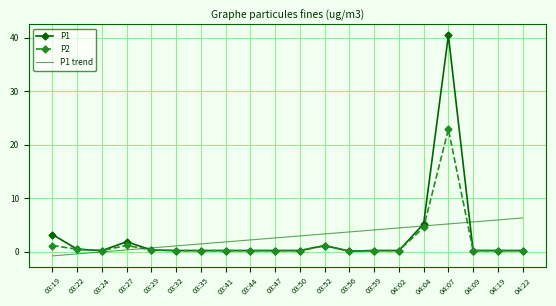

At which category is the sum across all series the highest?

04:07